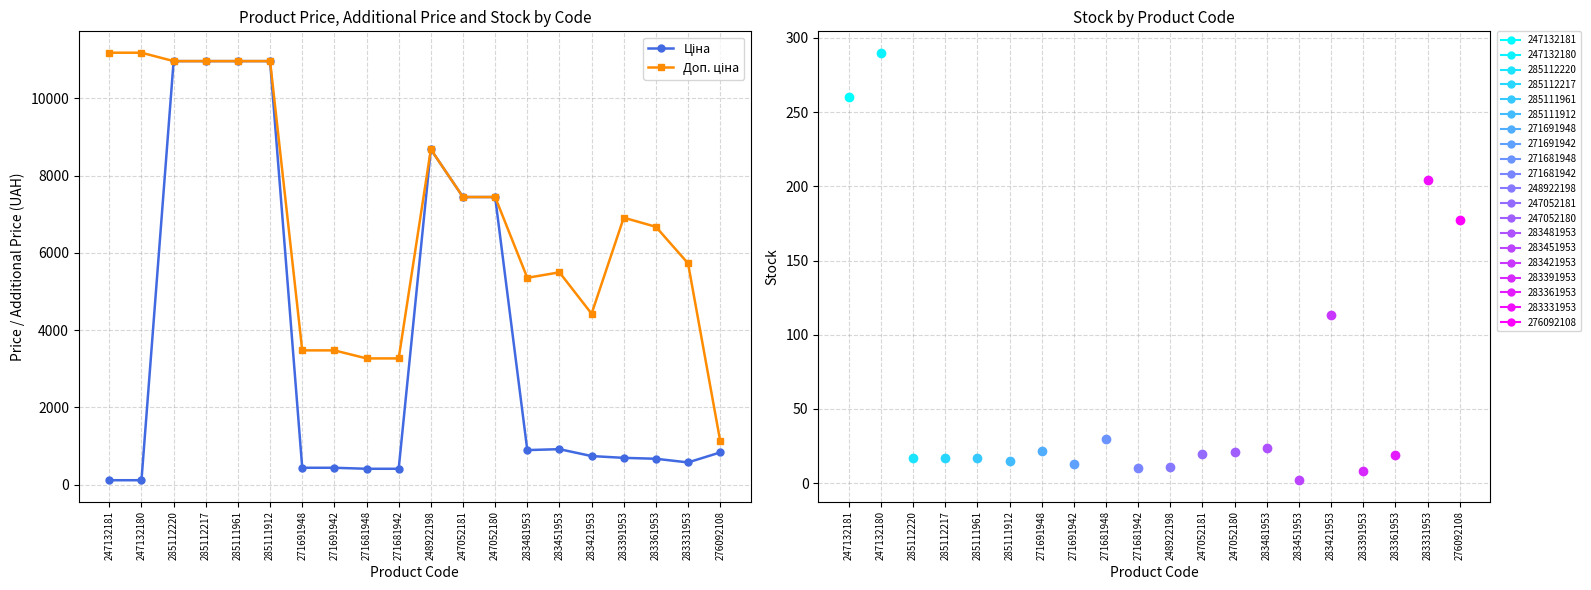

Does the chart have visible grid lines?

Yes